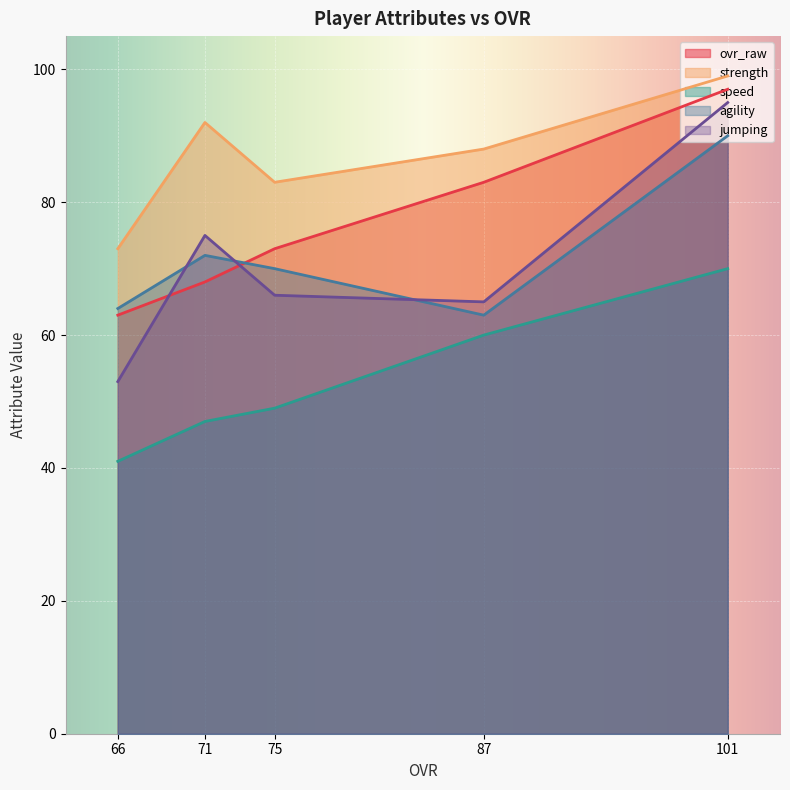

Is the value of strength at 87 greater than the value of jumping at 71?

Yes